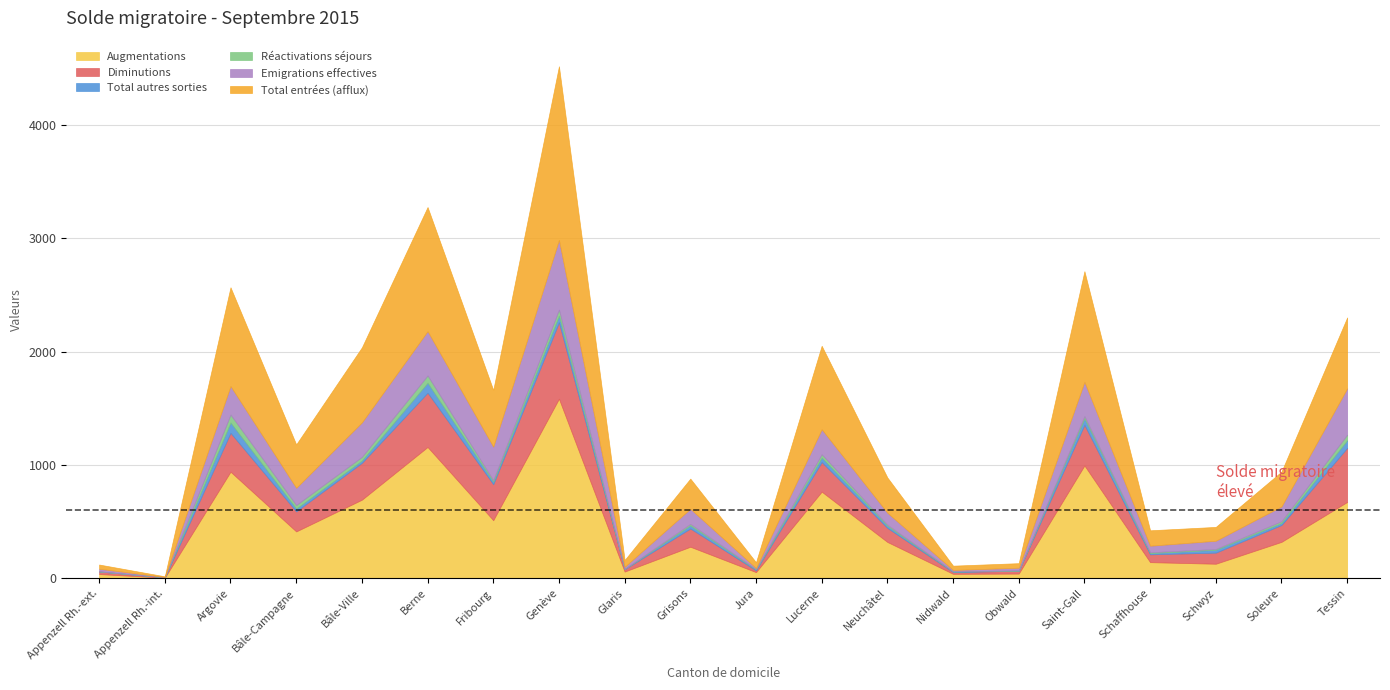

What is the value of the Total entrées (afflux) point at the 6th from the left?

1095